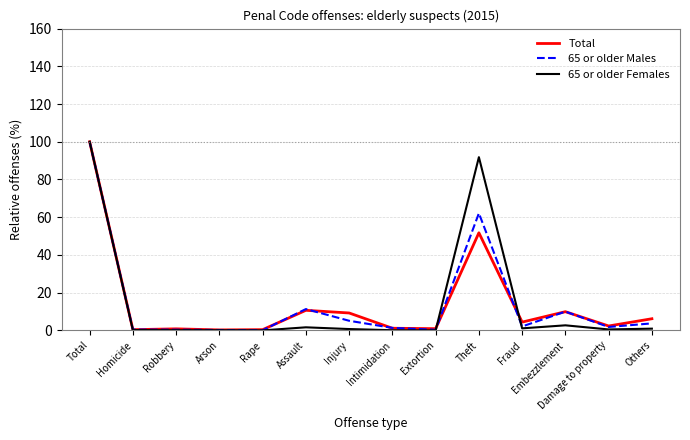

How many categories are shown in the chart?

14